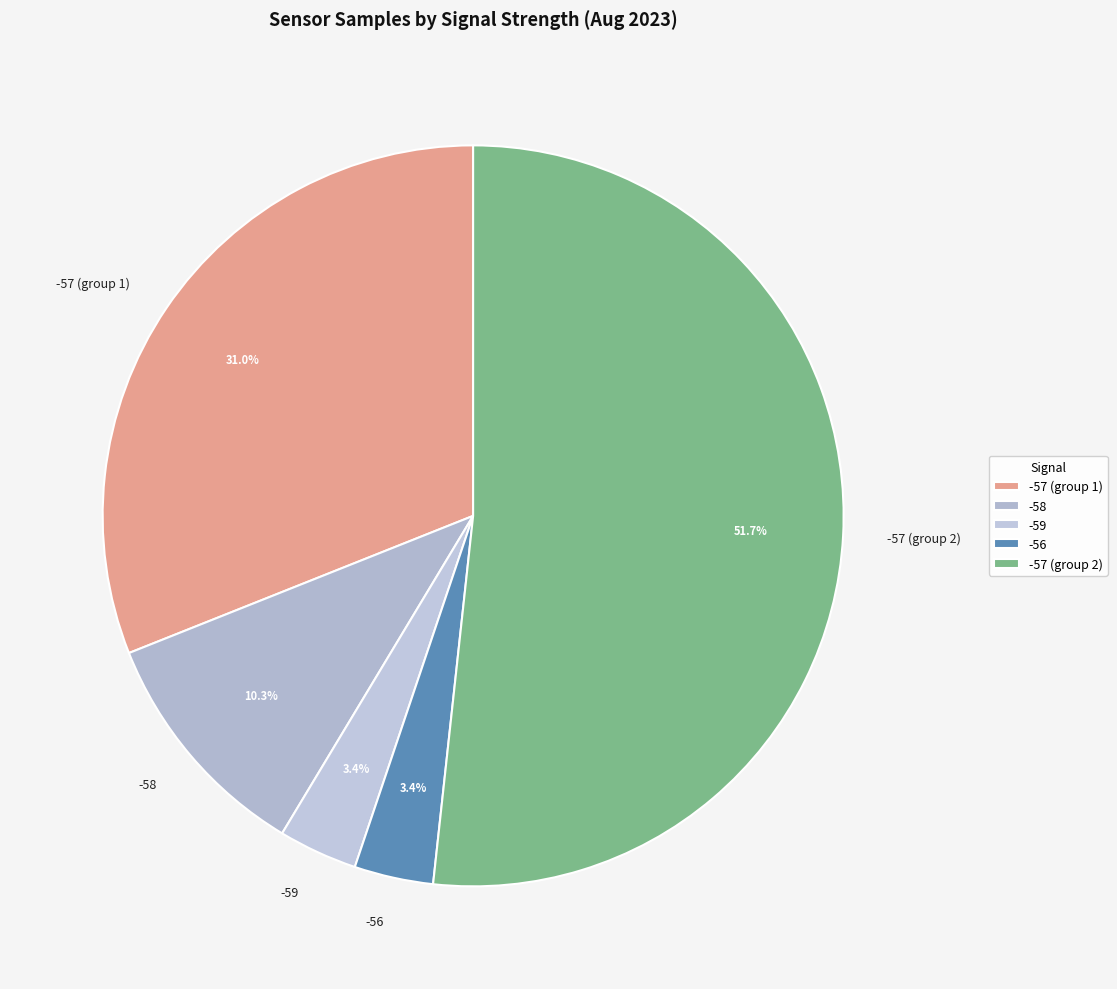

How many segments does this pie chart have?

5